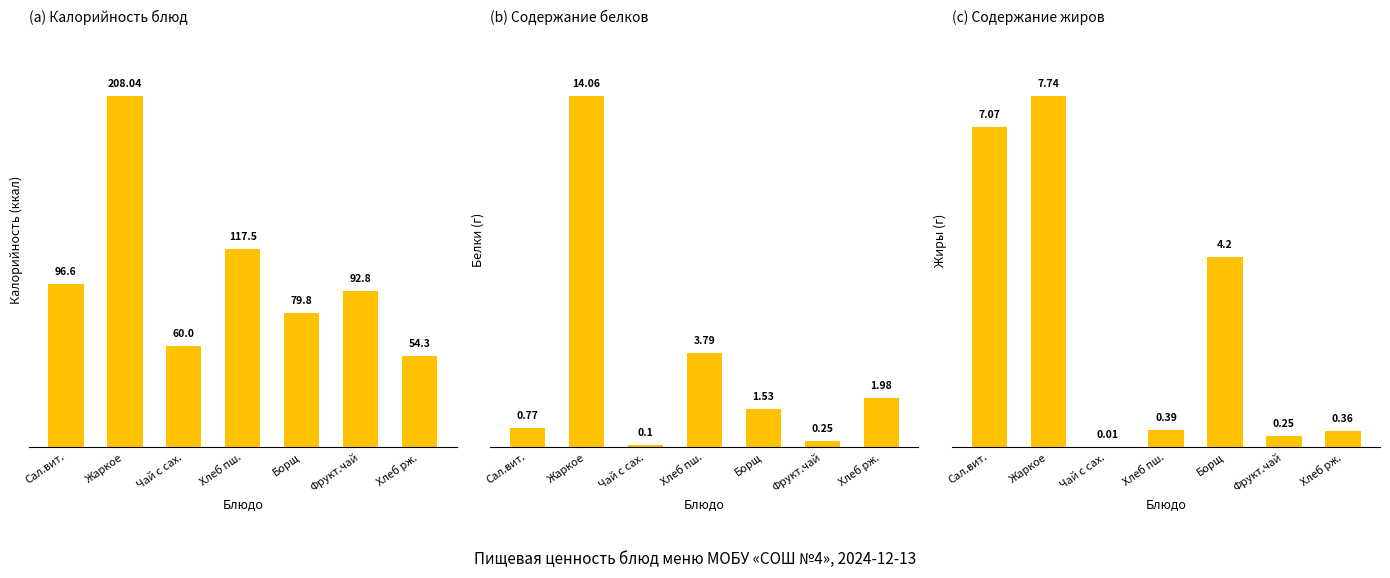

Which label corresponds to the smallest value in the chart?

Чай с сах.